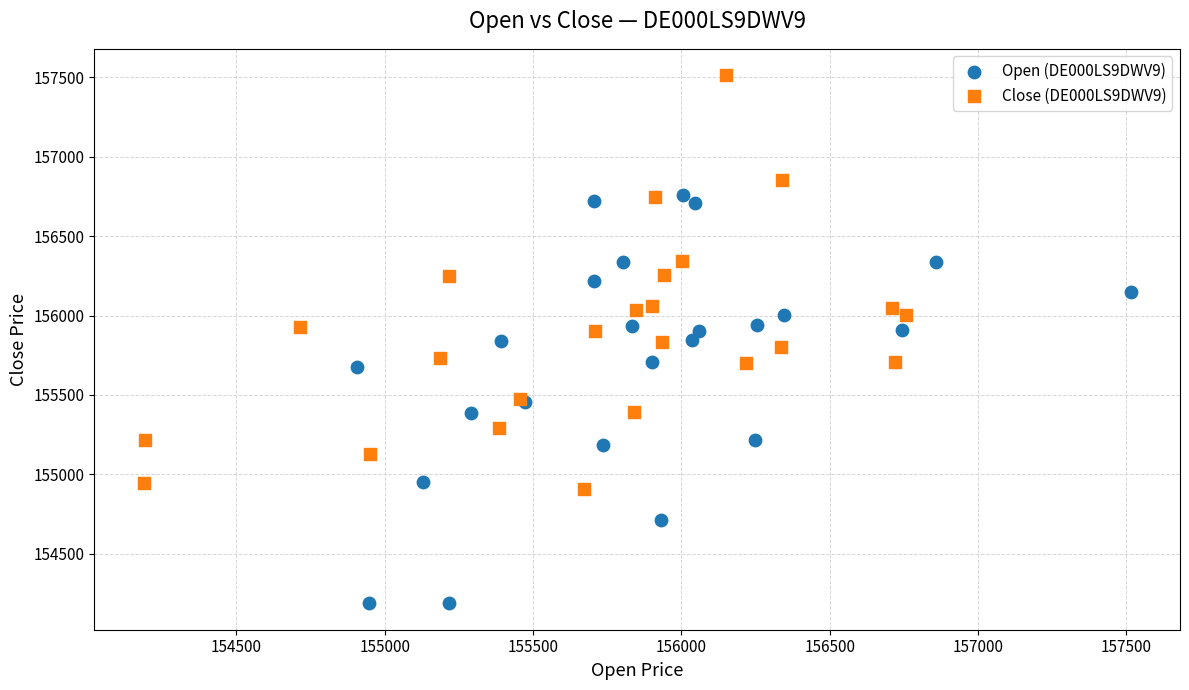

Which series contains the lowest Y value?

Open (DE000LS9DWV9)